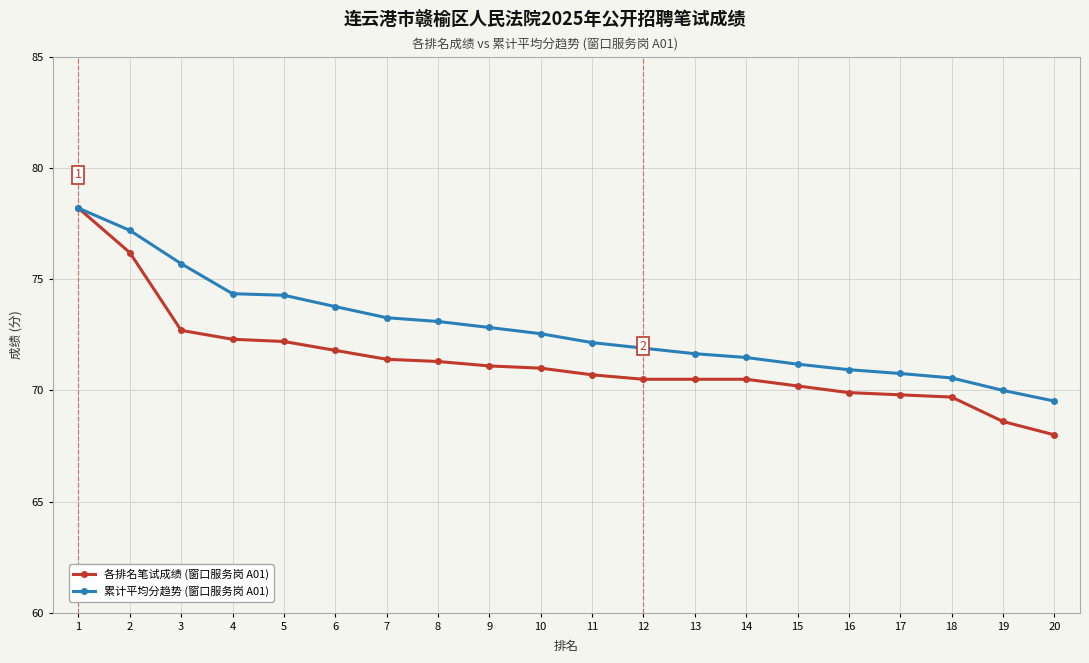

How many distinct data groups are displayed?

2